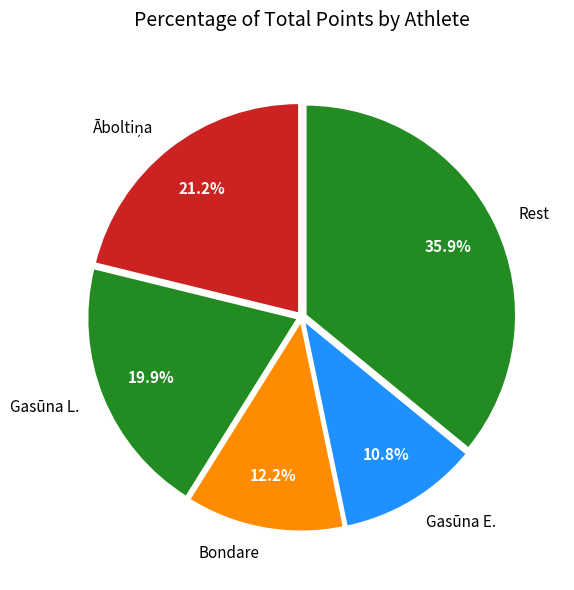

Which slice is the smallest?

Gasūna E.